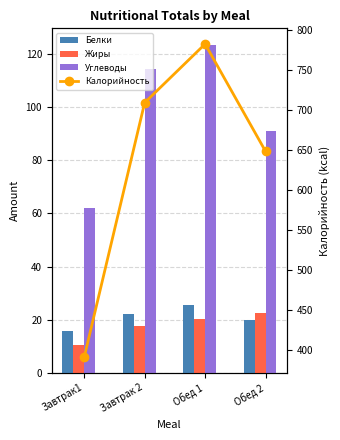

Between Обед 1 and Обед 2, which series saw the biggest shift?

Калорийность